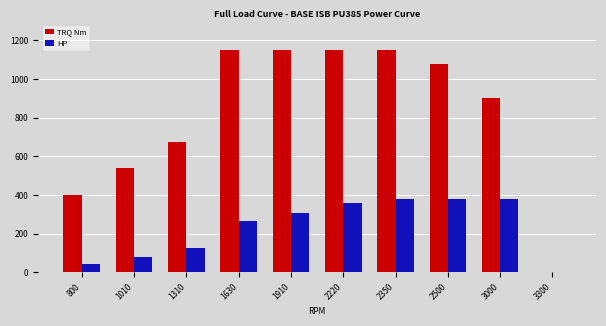

What is the maximum value shown in the chart?

1150.0